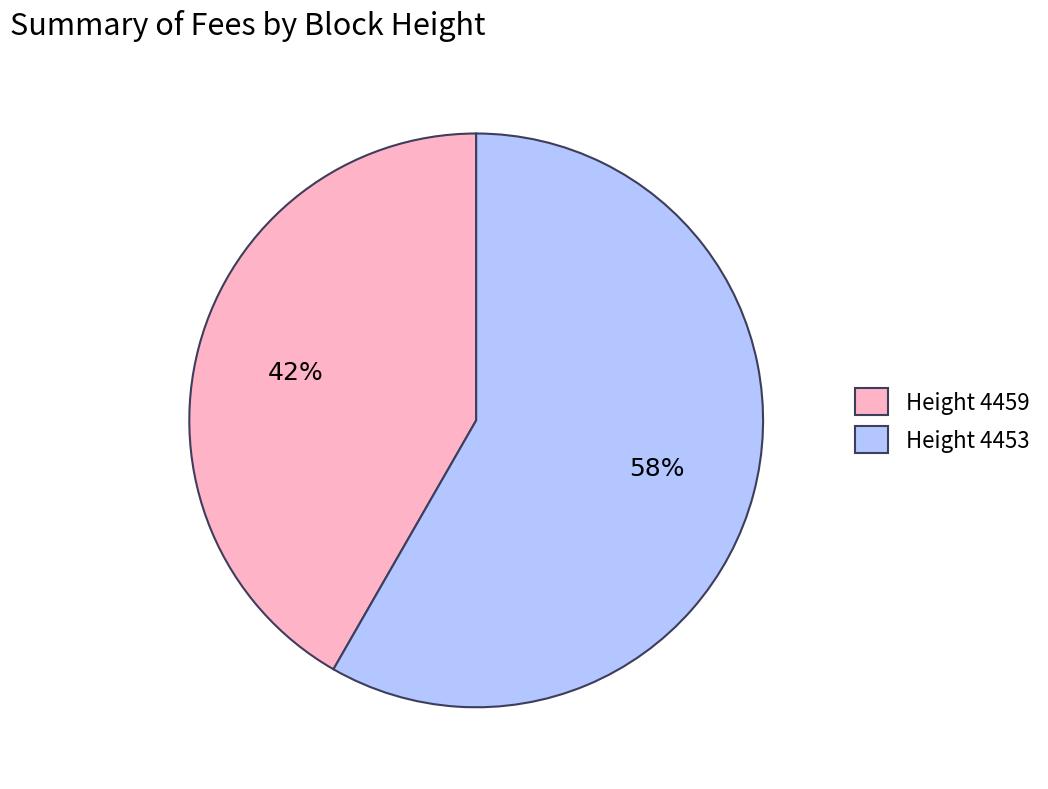

Which slice is the largest?

Height 4453